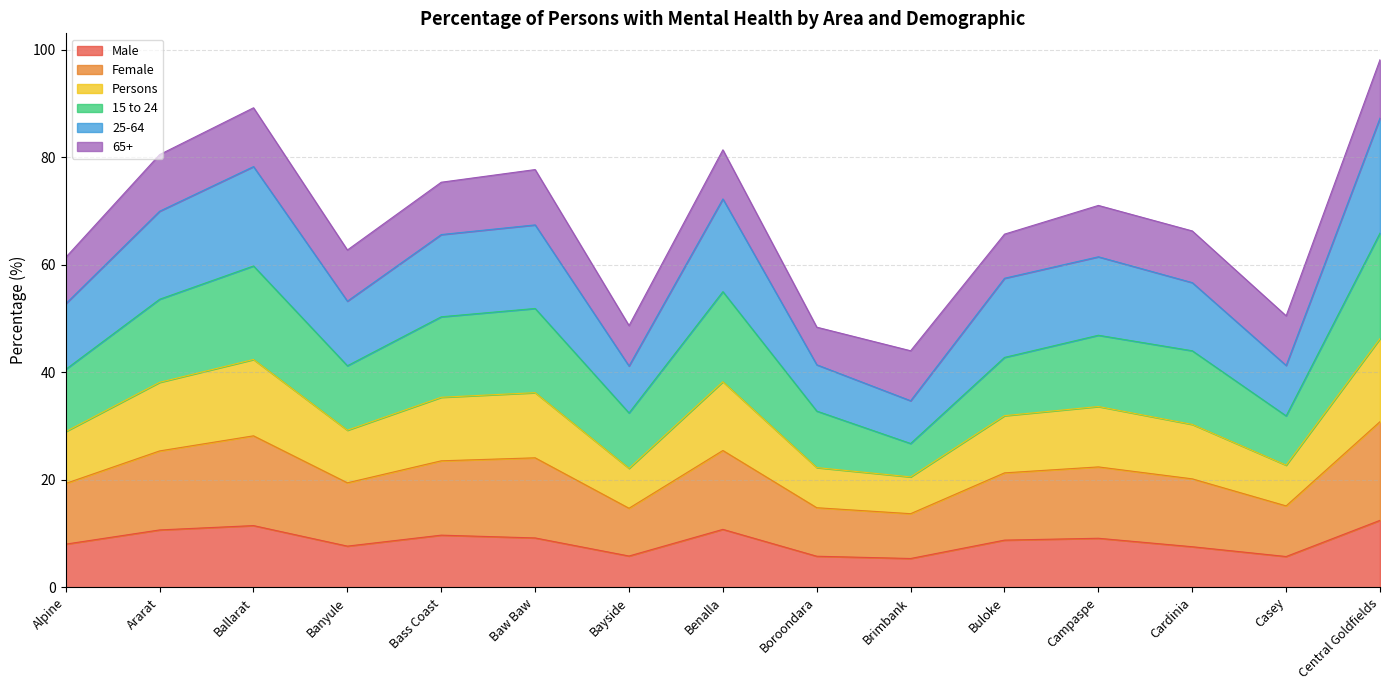

At which label does Male first exceed 8?

Alpine